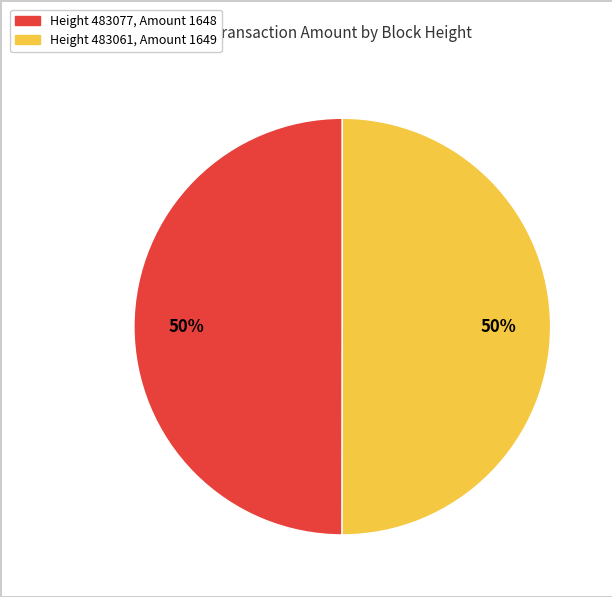

Which category has the smallest portion of the pie?

483077